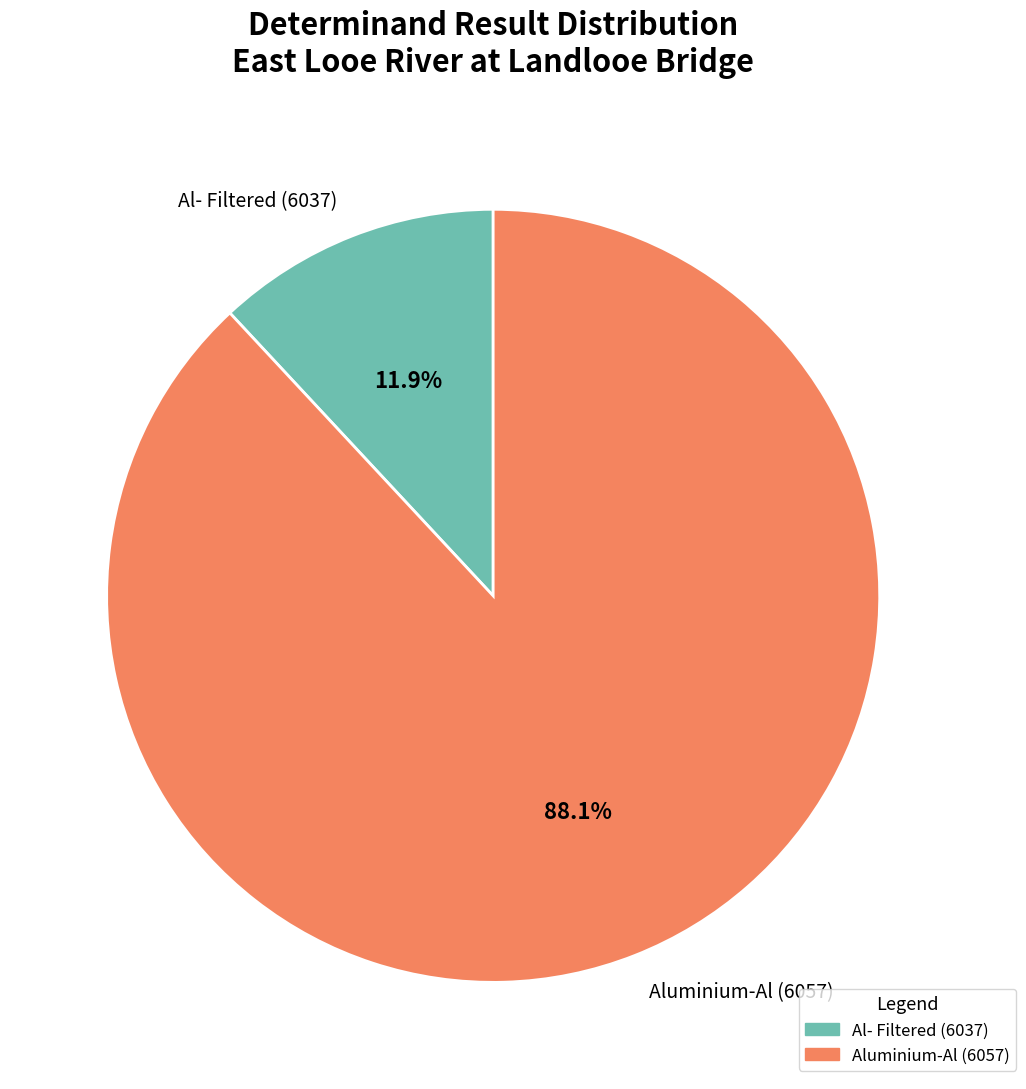

Which slice represents more than half of the pie?

Aluminium-Al (6057)